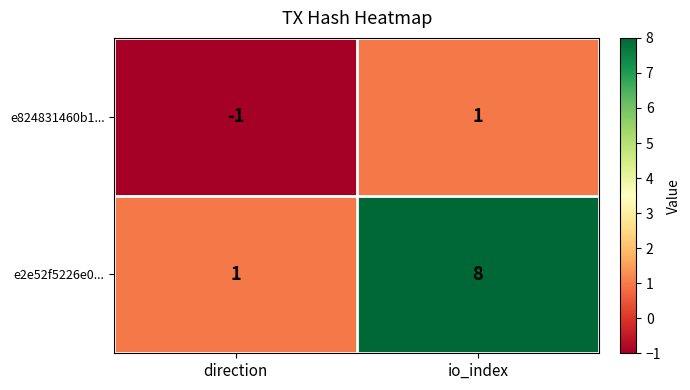

Which series has the largest total across all categories?

e2e52f5226e0...